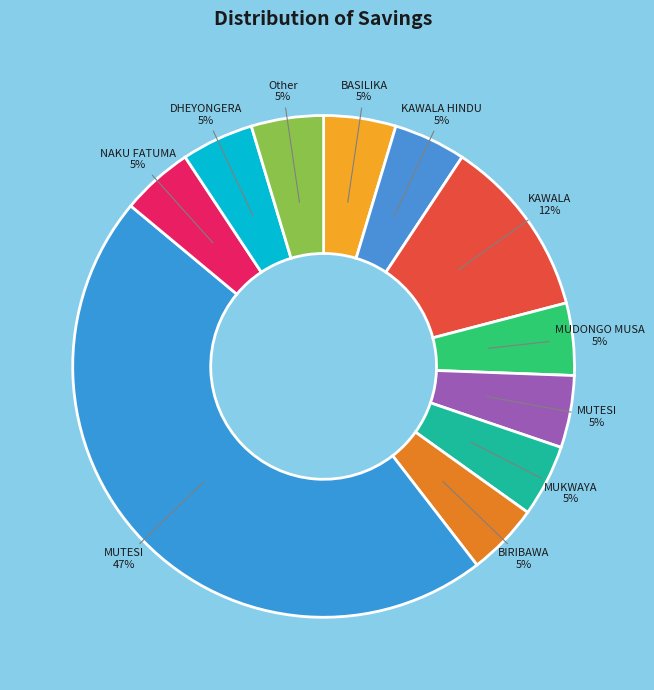

How many segments does this pie chart have?

11